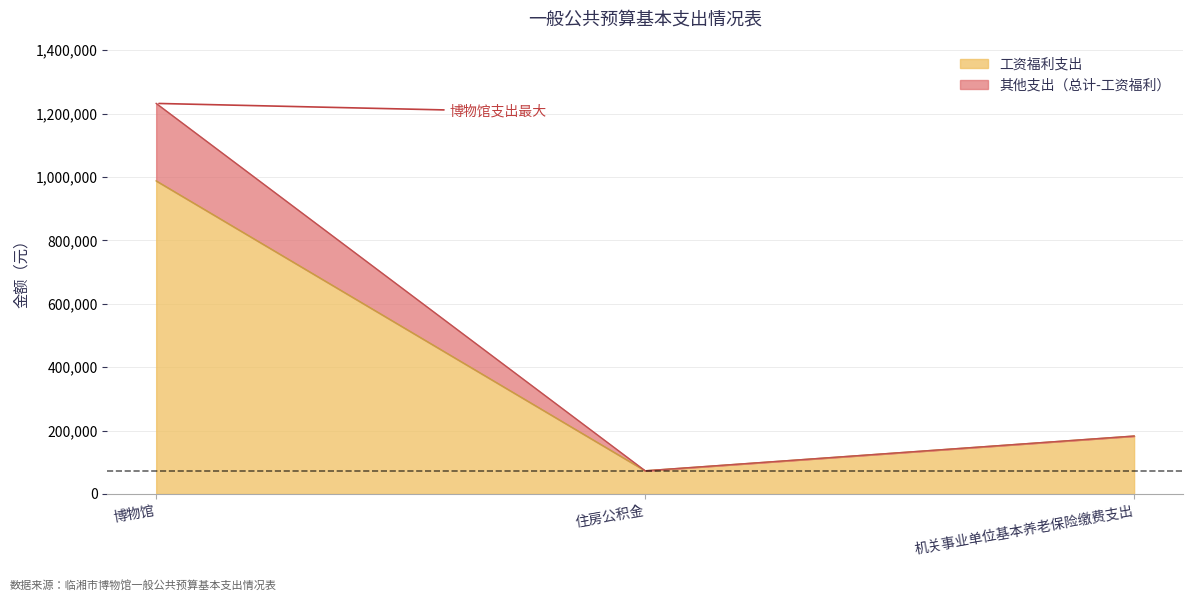

What is the minimum value for 工资福利支出?

73073.9